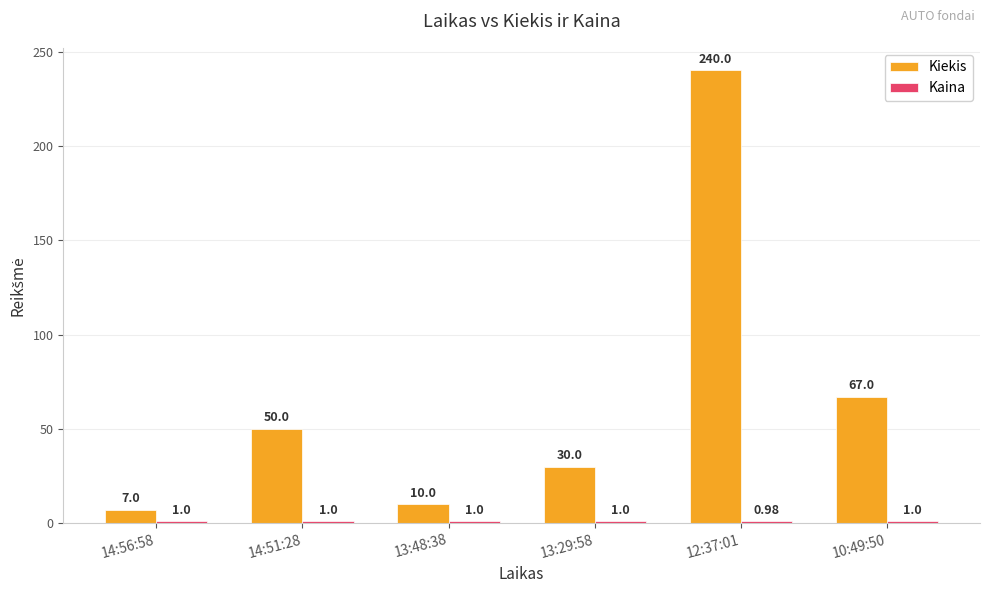

What is the label of the 6th bar from the right?

14:56:58